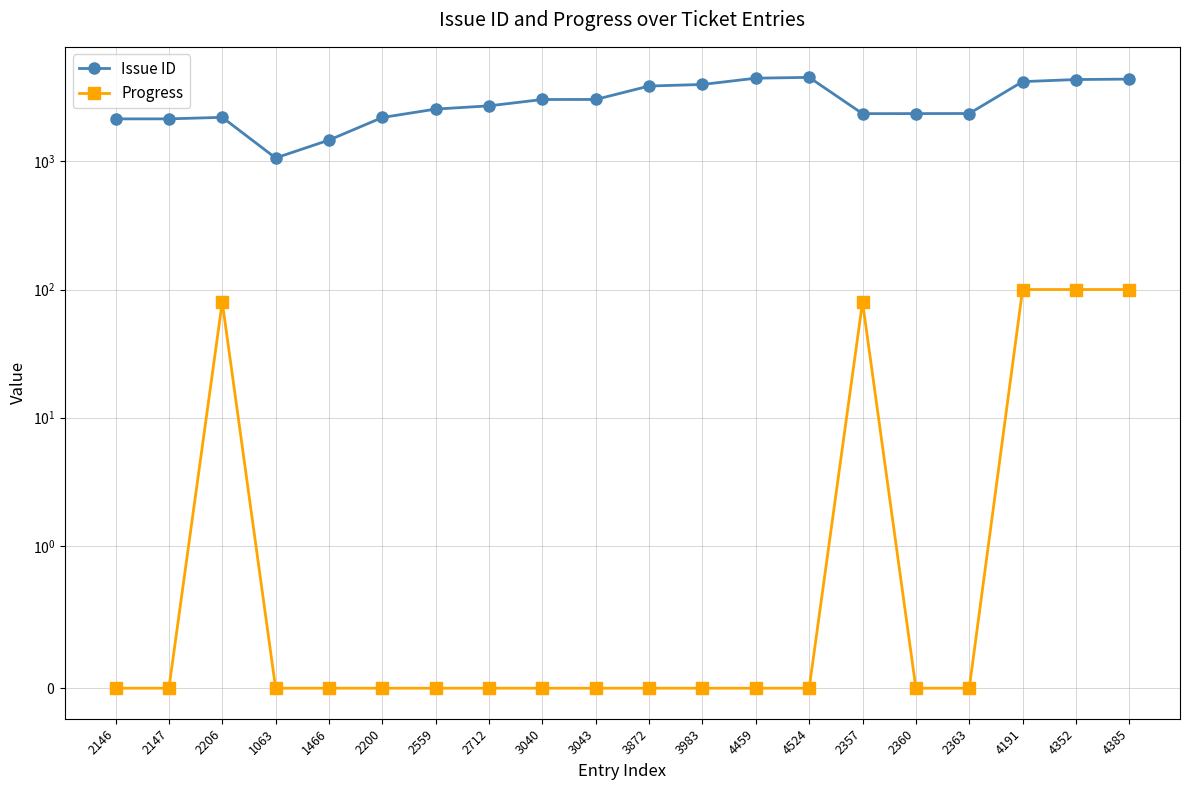

The Issue ID series shows 1063 at 1063. True or false?

True